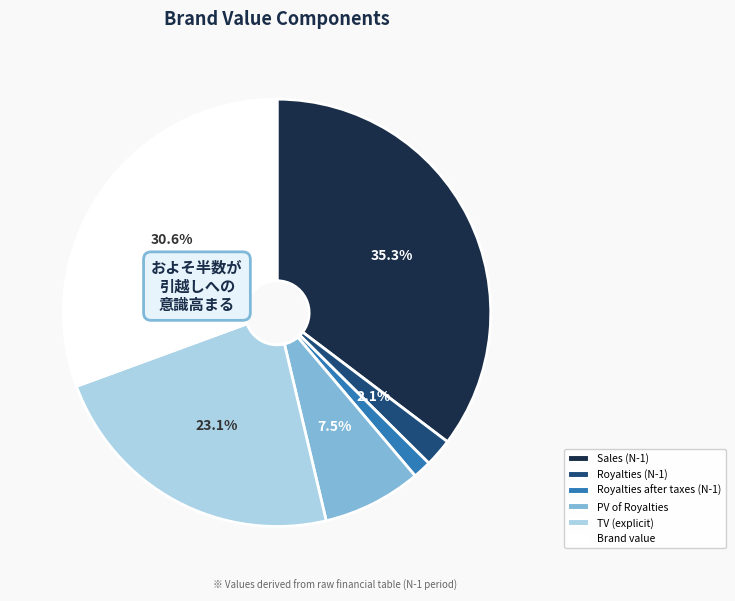

Is the sum of Royalties after taxes (N-1) and PV of Royalties greater than half?

No